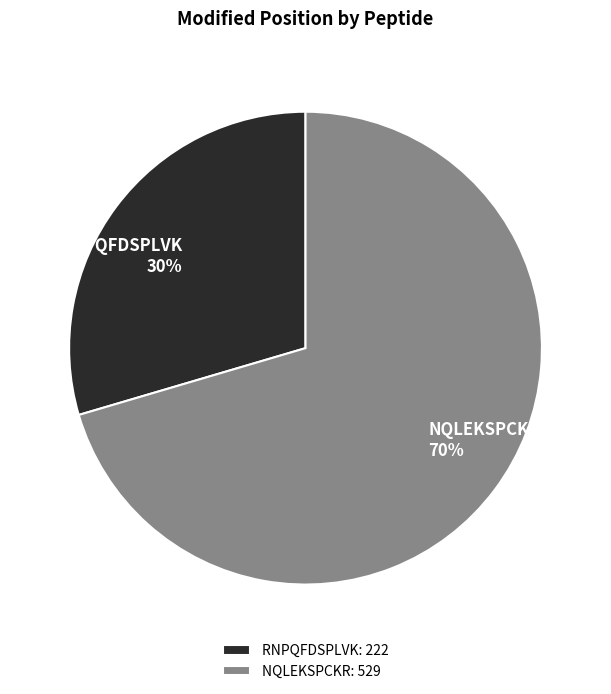

To the nearest percent, what is the average slice percentage?

50%